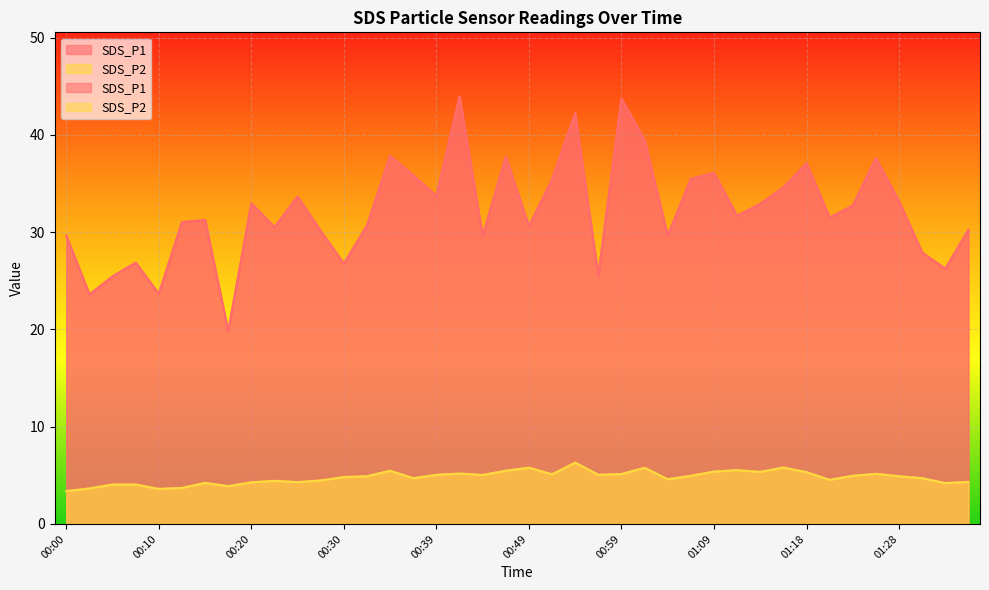

What are all the series names shown in the legend?

SDS_P1, SDS_P2